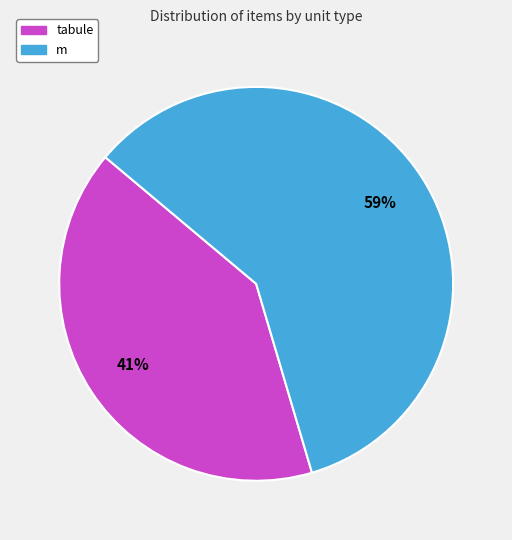

The m slice represents 53% of the pie. True or false?

False